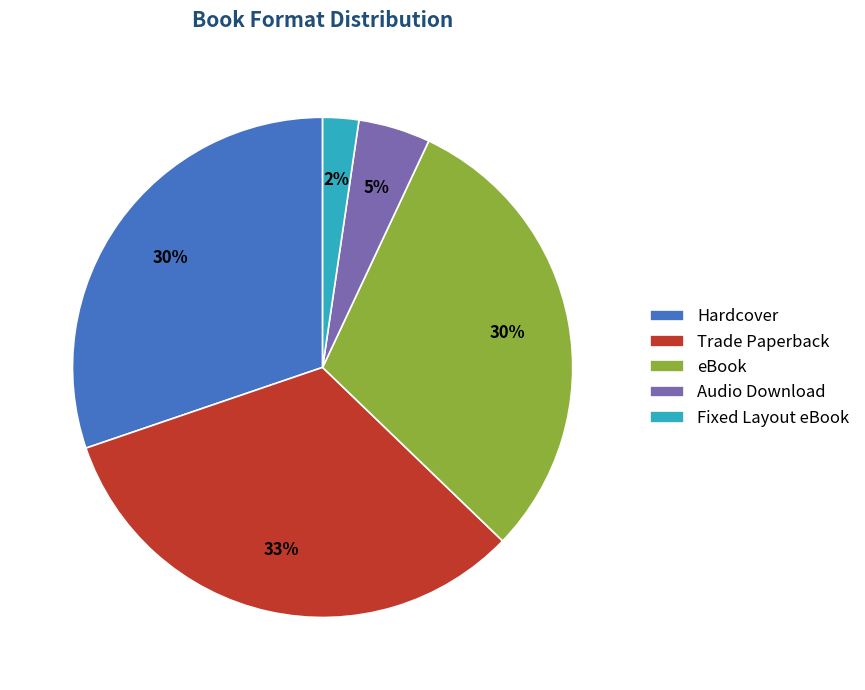

Approximately how many times larger is the value at eBook compared to Hardcover?

1.0